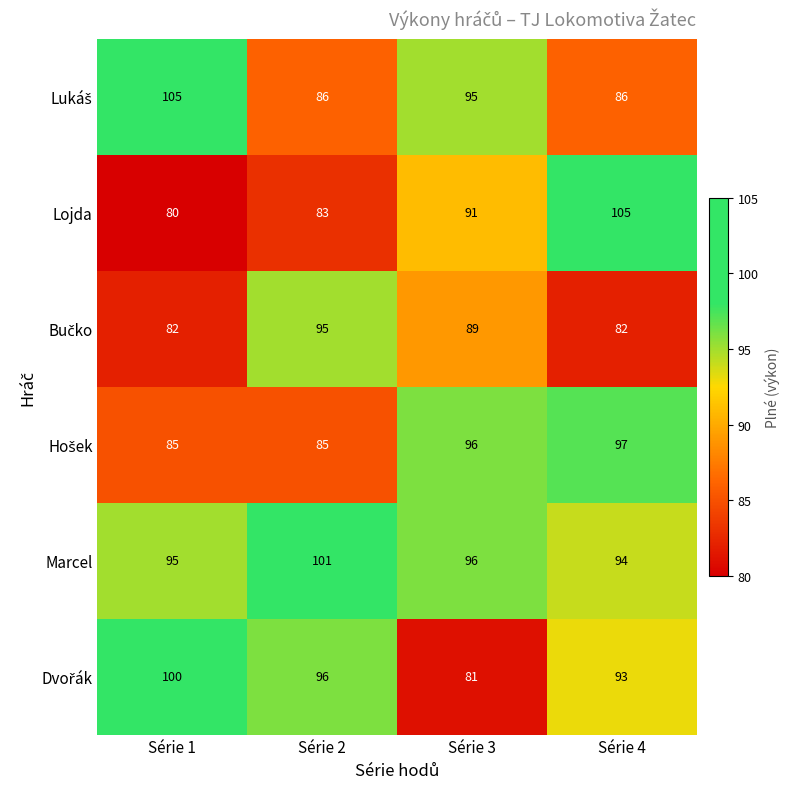

The Marcel series shows 101 at Série 2. True or false?

True